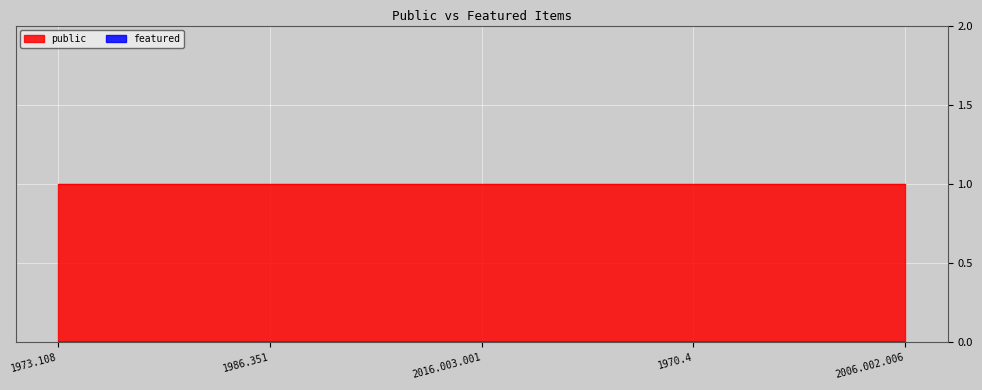

True or false: featured and public cross at least once.

False